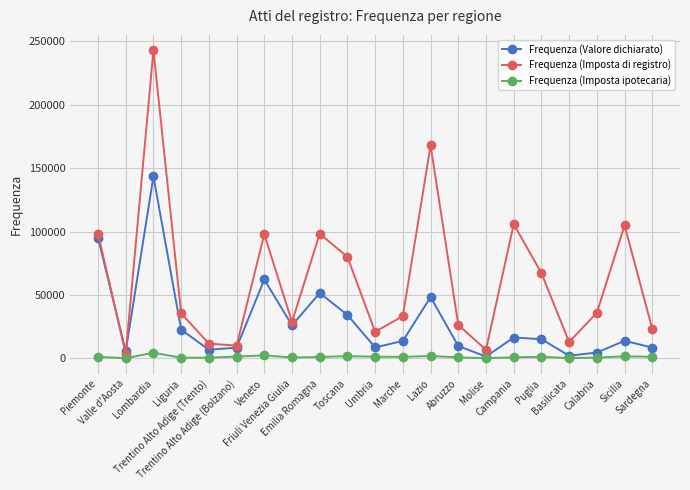

True or false: Frequenza (Imposta di registro) has more than 0 interior local peaks.

True